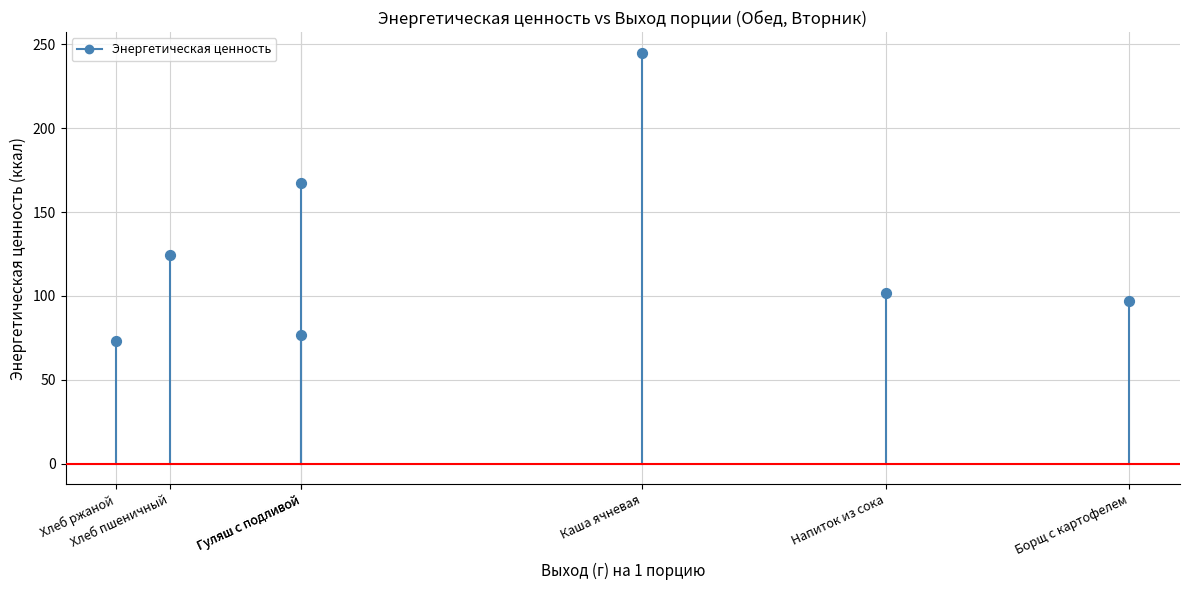

What is the average Y value?

126.4